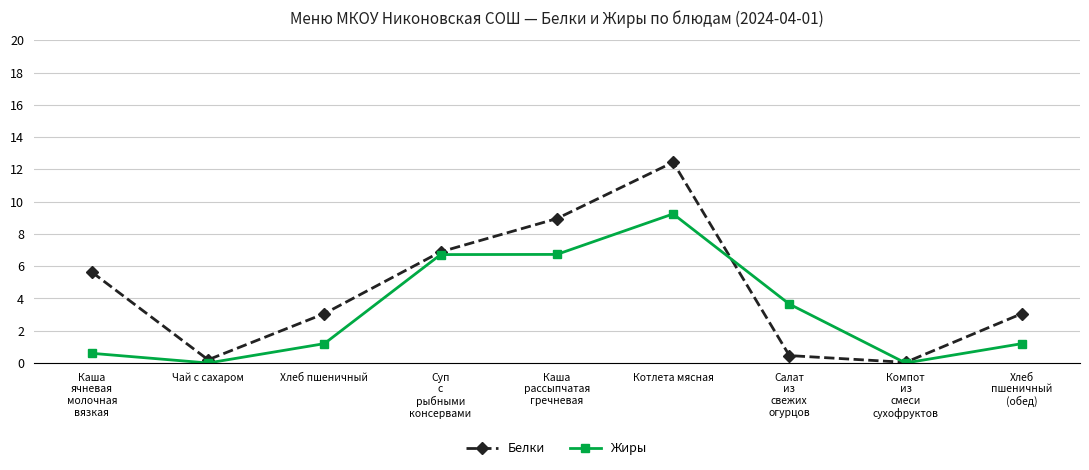

Is the value of Белки at Чай с сахаром greater than the value of Жиры at Суп
с
рыбными
консервами?

No